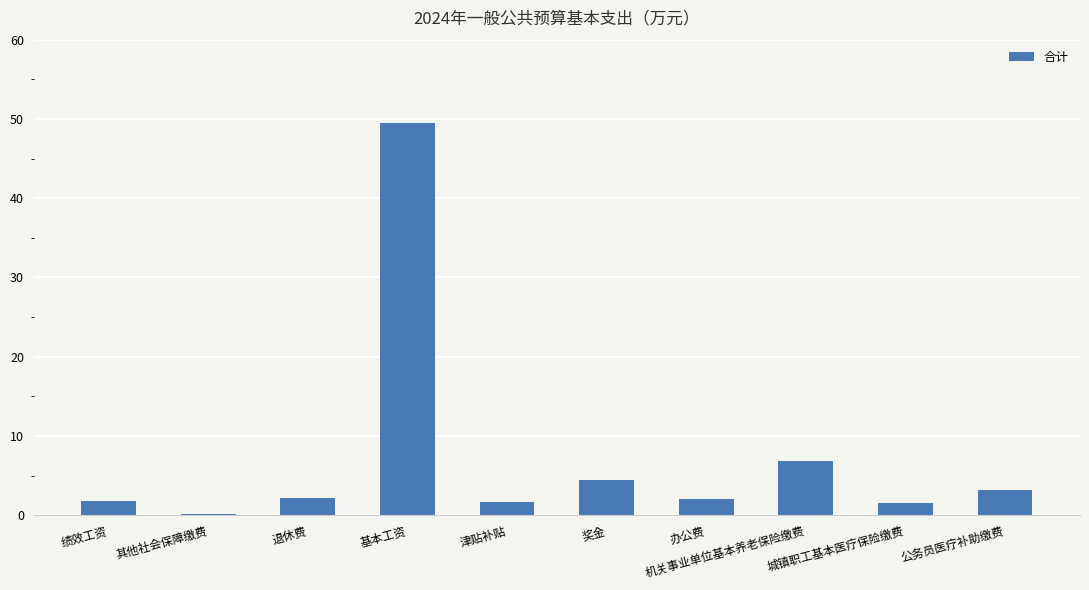

What is the approximate value at 公务员医疗补助缴费?

3.1